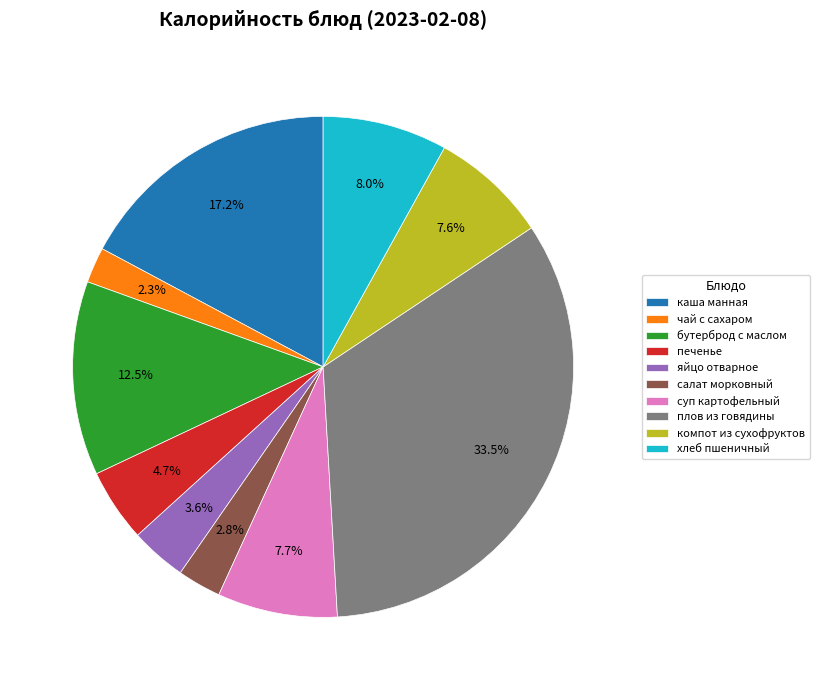

Is there any slice that represents more than half of the pie?

No